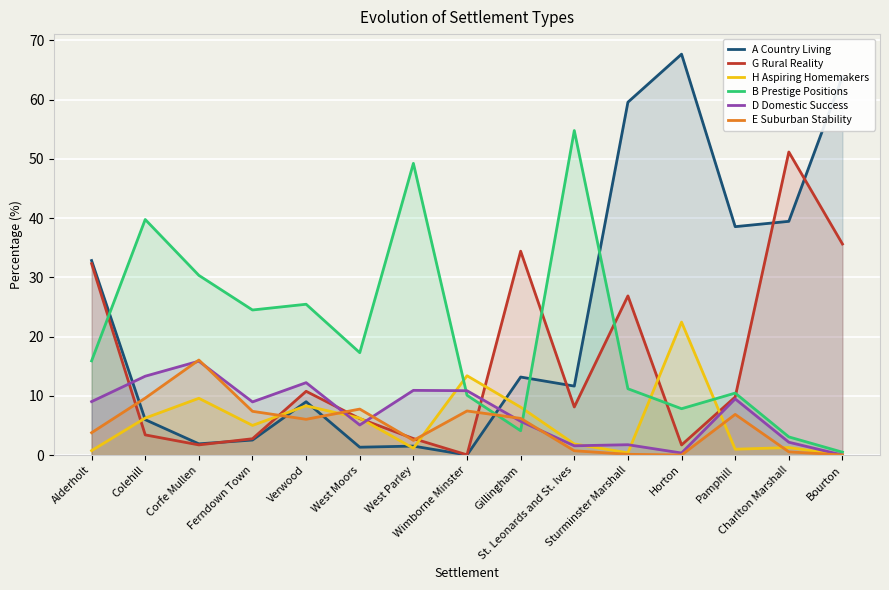

What is the average value of the H Aspiring Homemakers series?

5.7